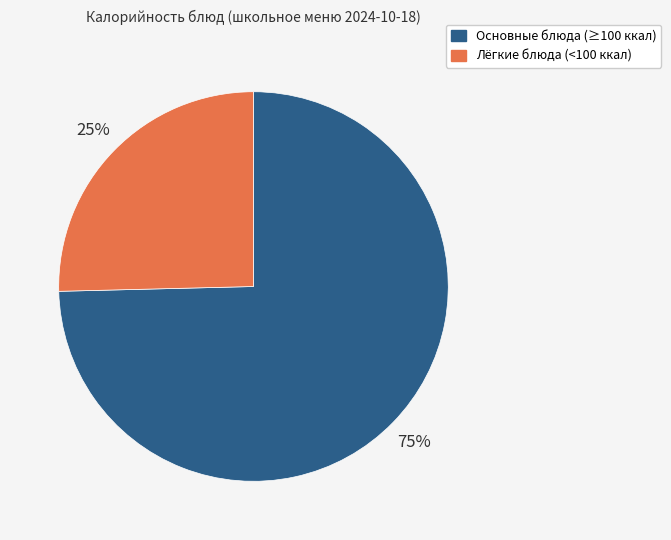

Which slice represents more than half of the pie?

Основные блюда (≥100 ккал)